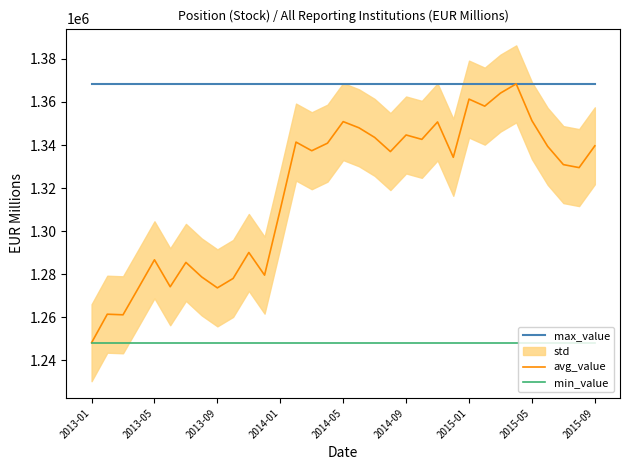

True or false: max_value has a value of 1368410 at 19.

True